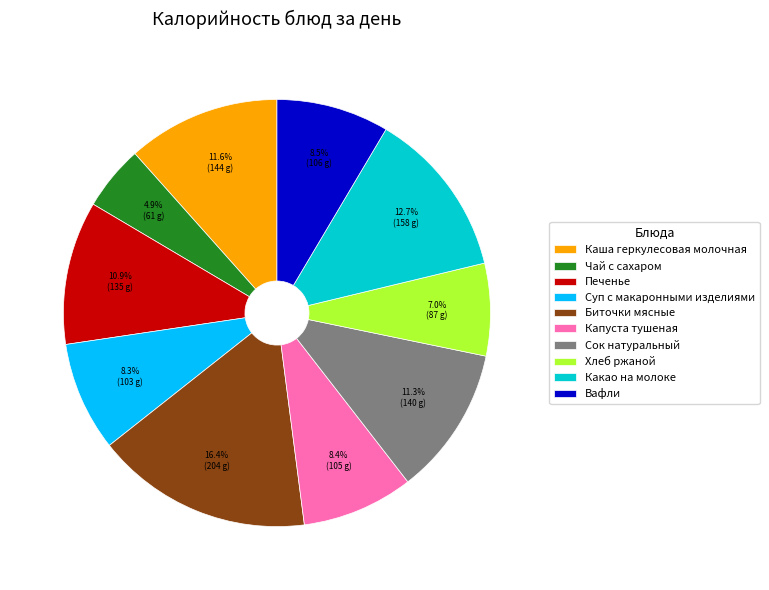

To the nearest percent, what percentage of the pie is Хлеб ржаной?

7%